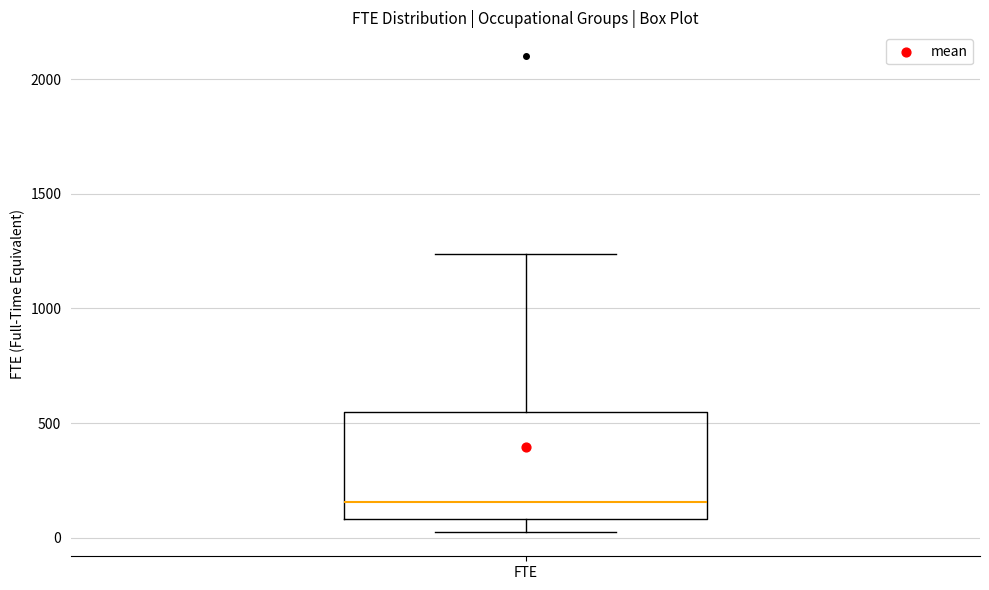

Where does the median line of the box for FTE sit on the y-axis? The values are not printed on the chart, so give them approximately, as read against the axis.

150